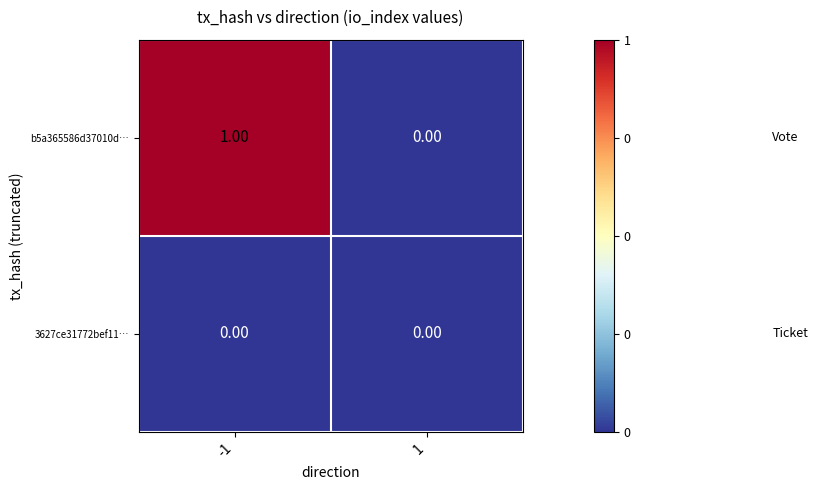

Which series has the largest range (max minus min)?

b5a365586d37010d…